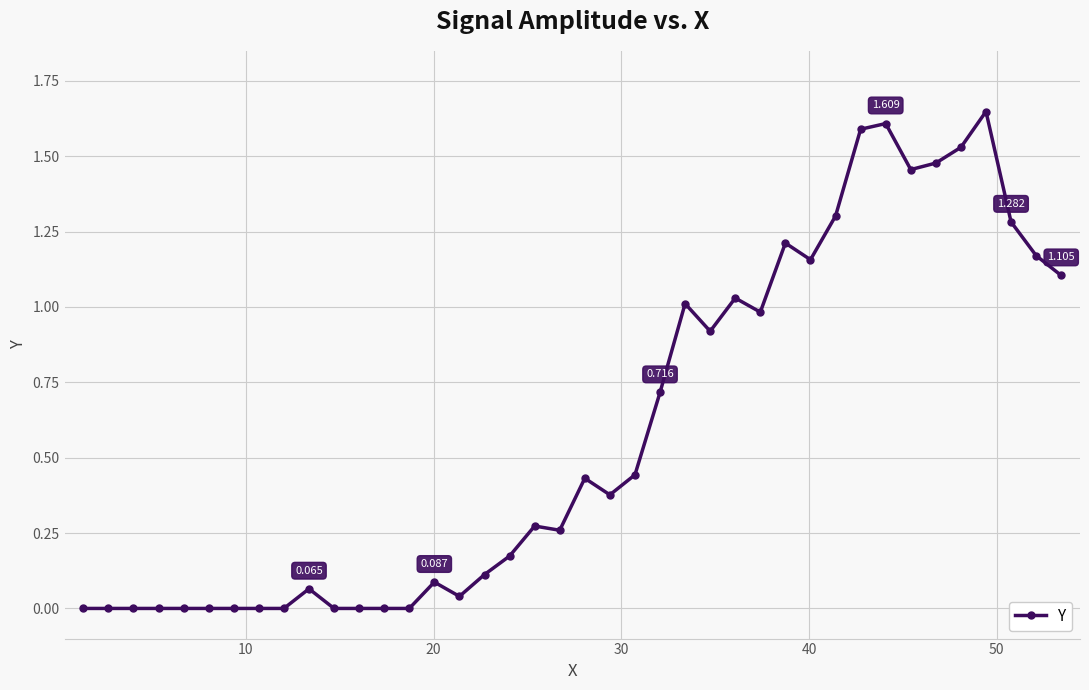

True or false: there are more than 0 points higher than both neighbors.

True